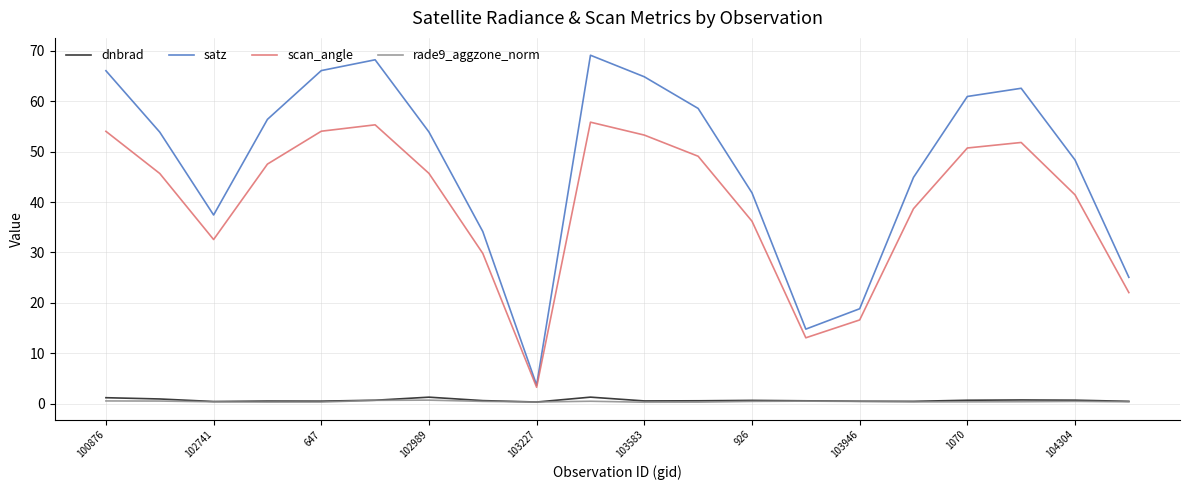

Which series has the widest spread of values?

satz